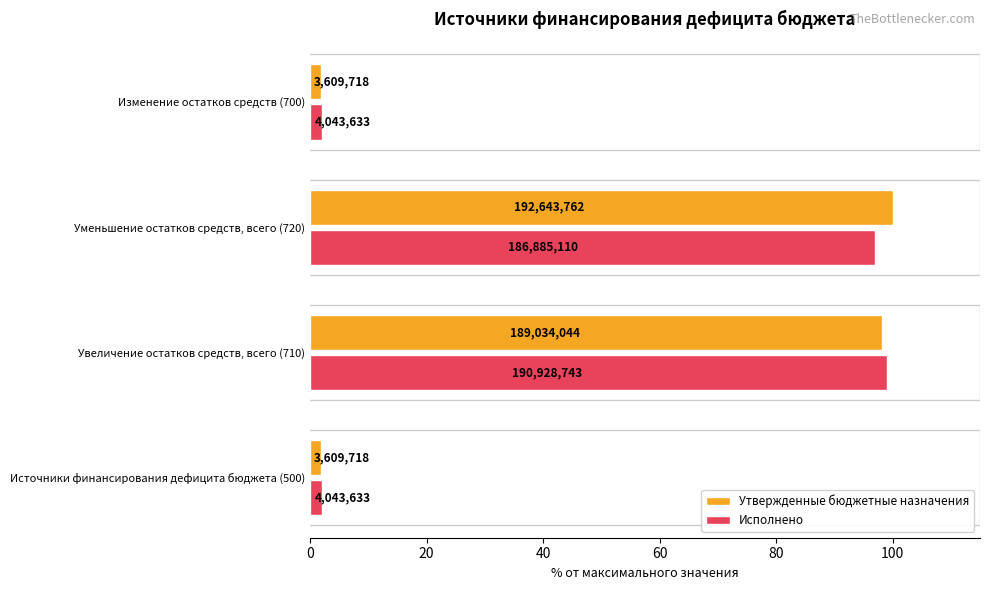

Which series has the largest total across all categories?

Утвержденные бюджетные назначения